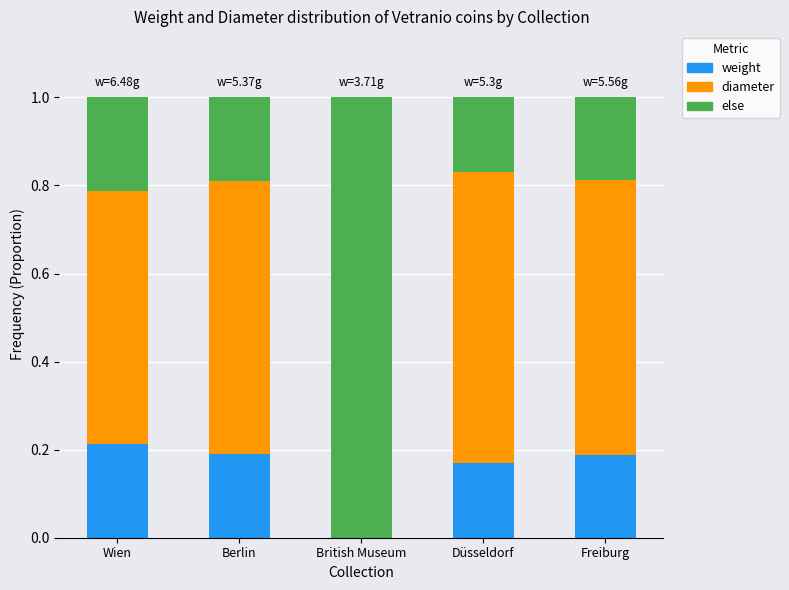

How many bars are there in each group?

3